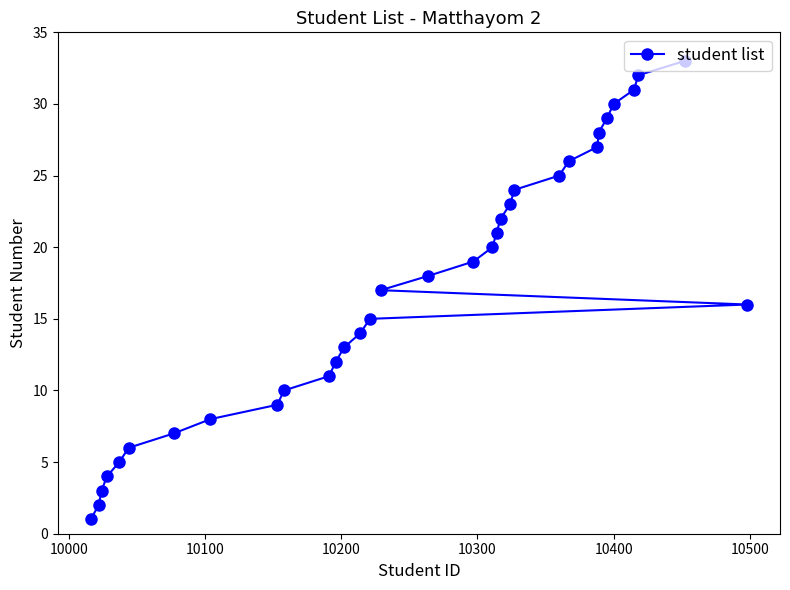

Reading right to left, list all the values displayed in this chart.

16	33	32	31	30	29	28	27	26	25	24	23	22	21	20	19	18	17	15	14	13	12	11	10	9	8	7	6	5	4	3	2	1